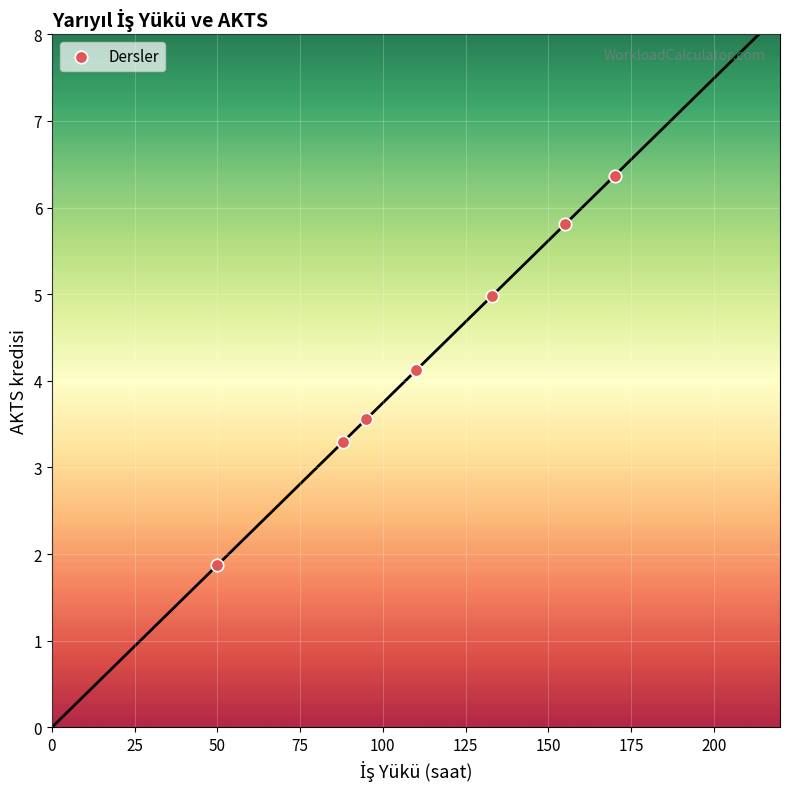

What Y value in the scatter plot is closest to 4?

4.1